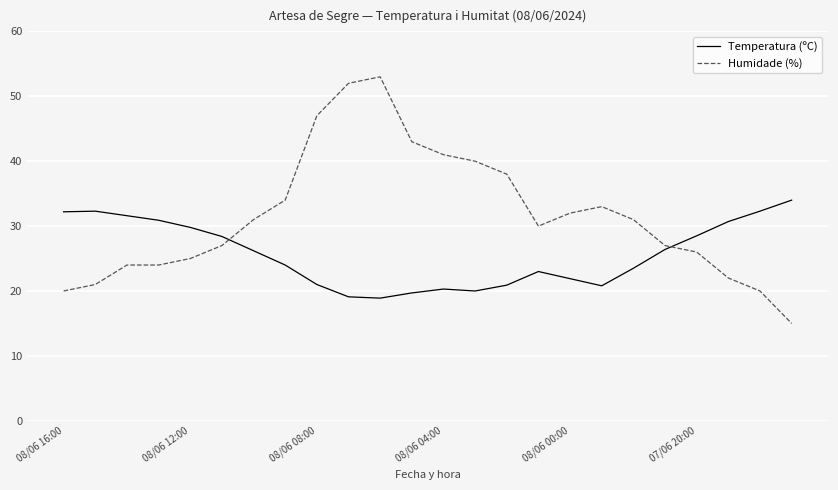

True or false: Humidade (%) has more than 1 interior local peaks.

True